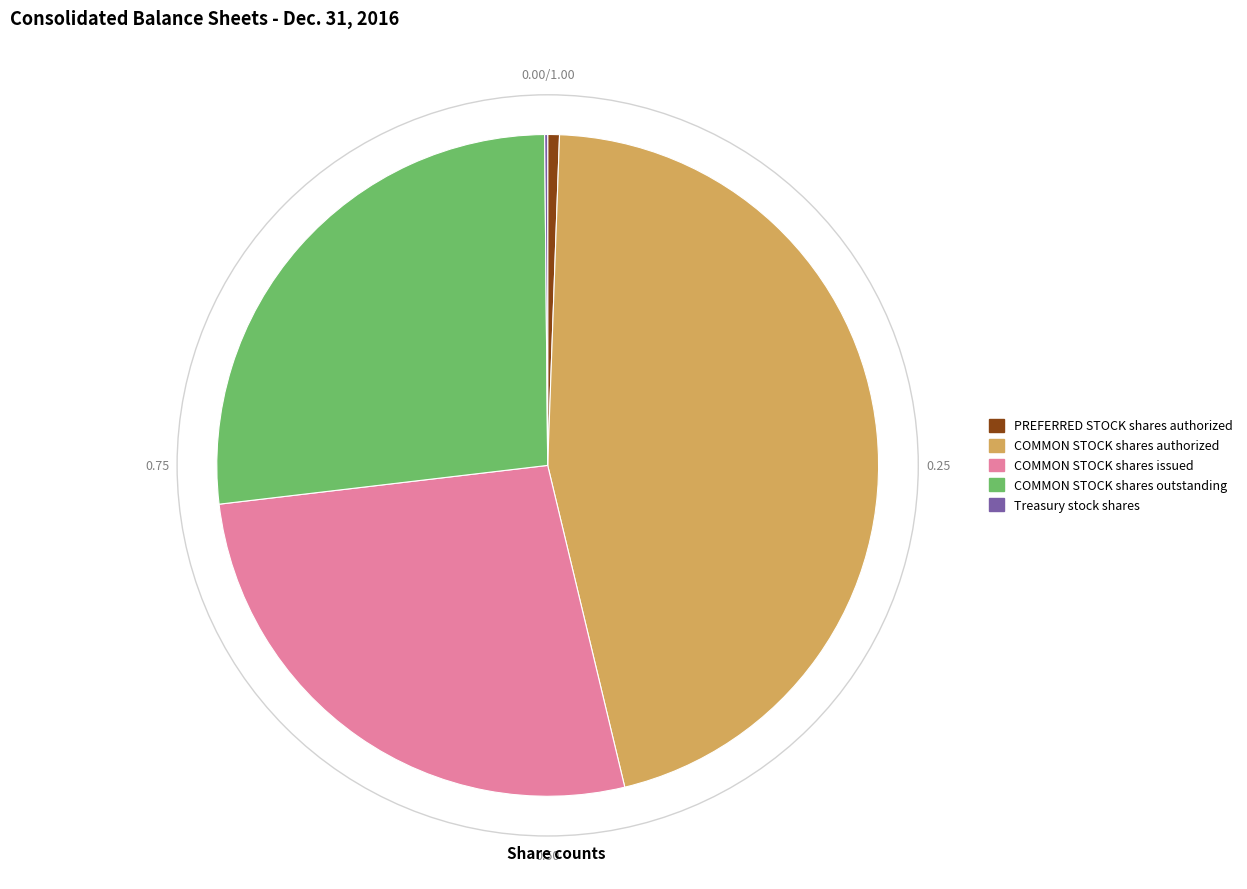

Which slice is the largest?

COMMON STOCK shares authorized